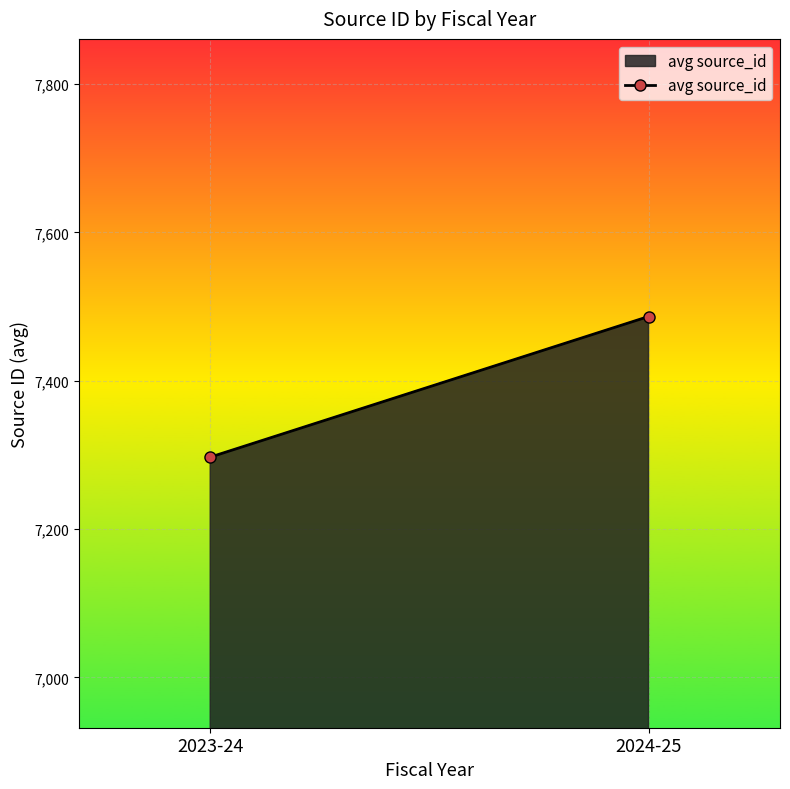

List the labels in order of value, largest first.

2024-25, 2023-24